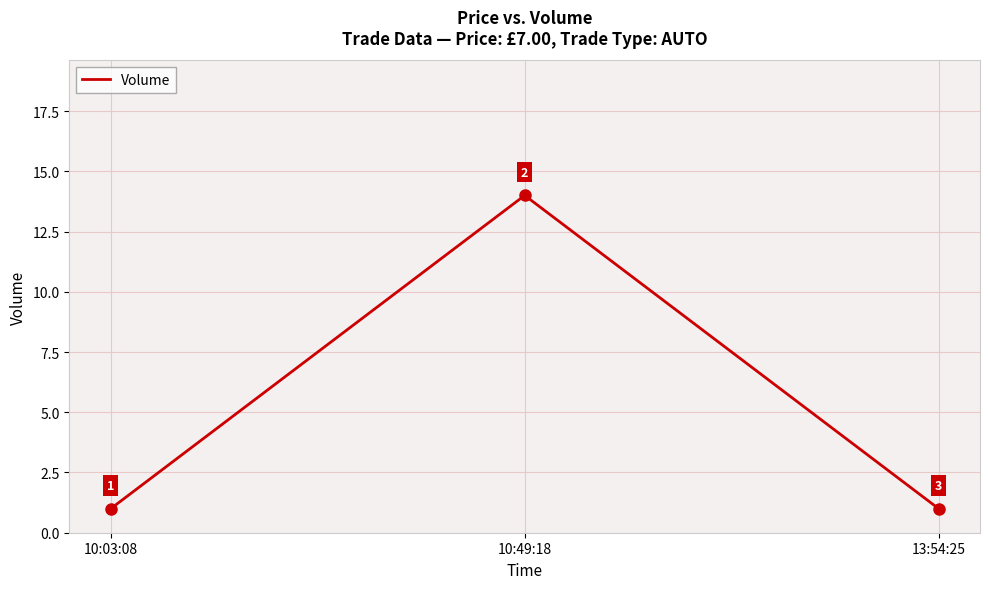

The chart shows a value of 1 at 13:54:25. True or false?

True